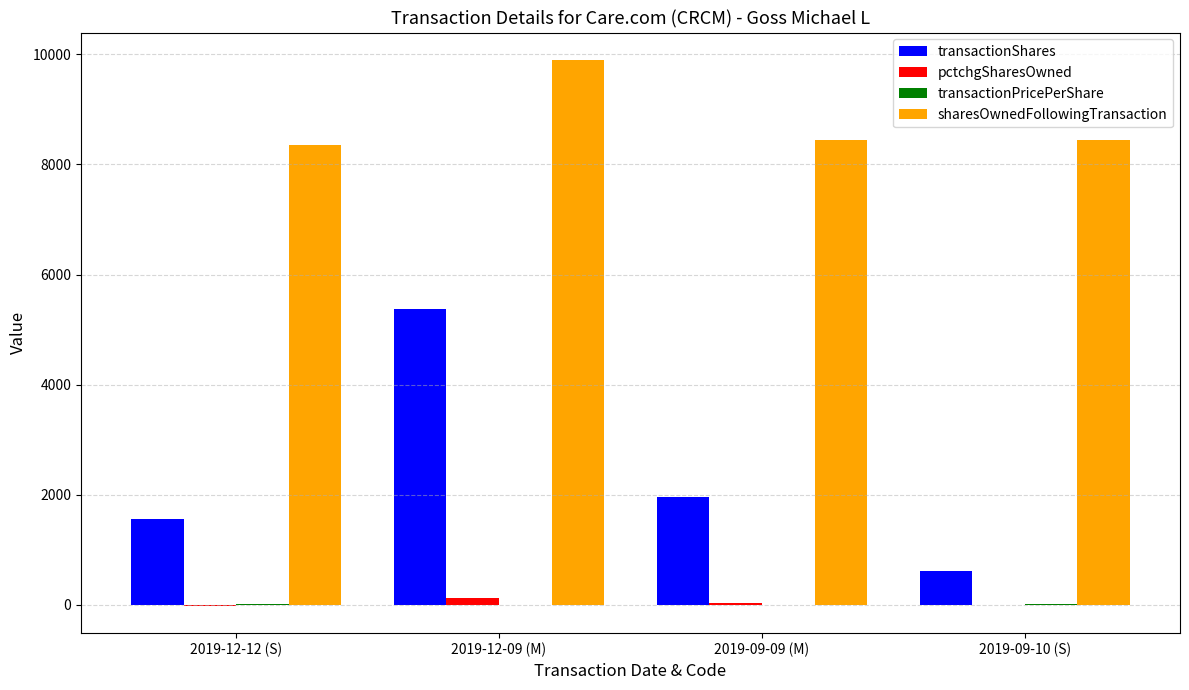

Where is transactionShares nearest to the value 2993?

2019-09-09 (M)